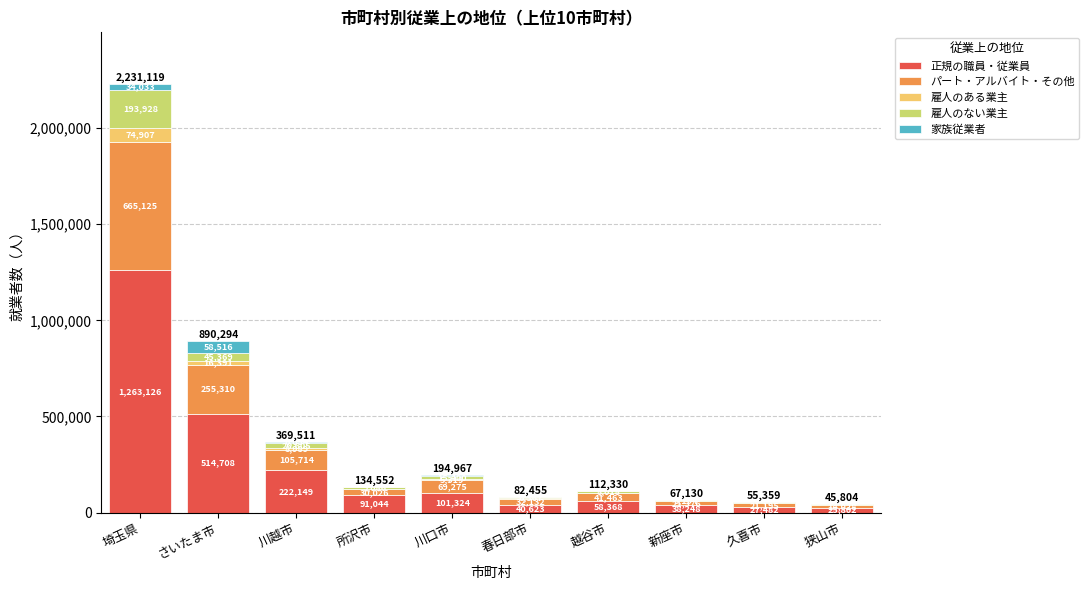

Is it true that 正規の職員・従業員 equals 866453 at 埼玉県?

False